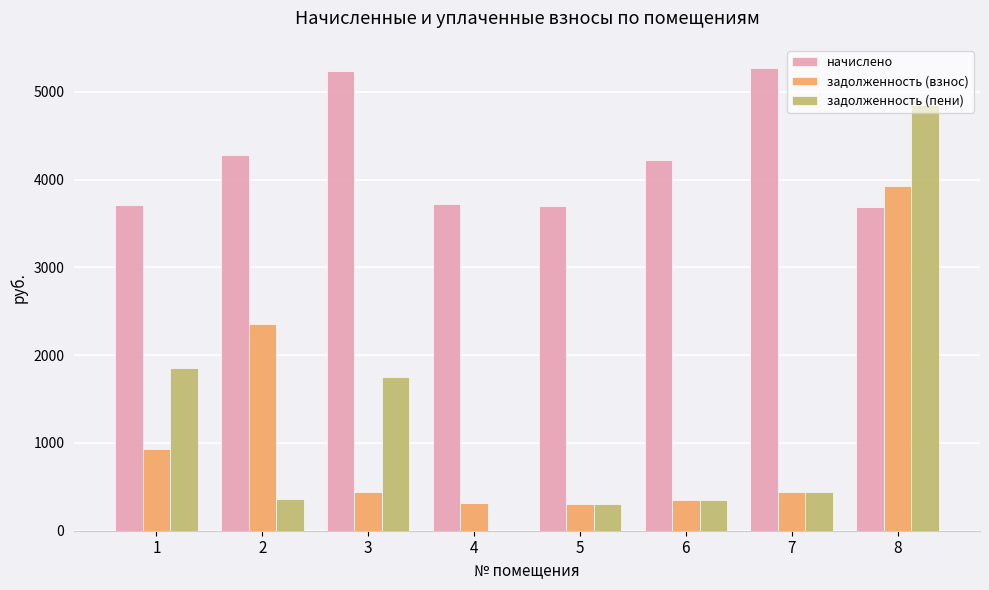

Is it true that задолженность (взнос) equals 308.4 at 5?

True